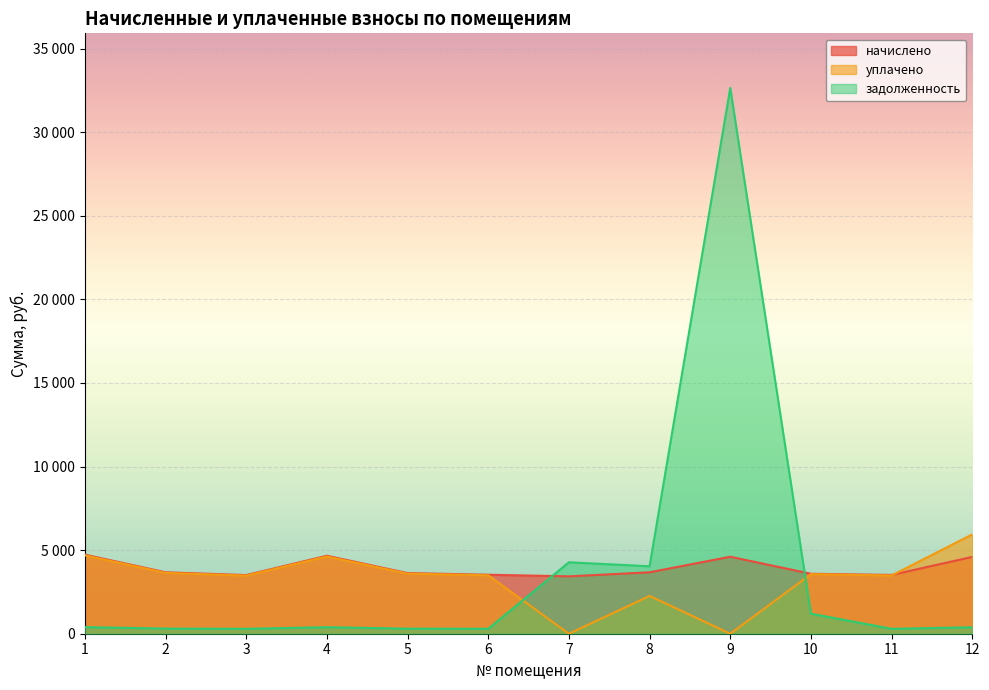

The value of начислено at 12 is 4593.4. True or false?

True